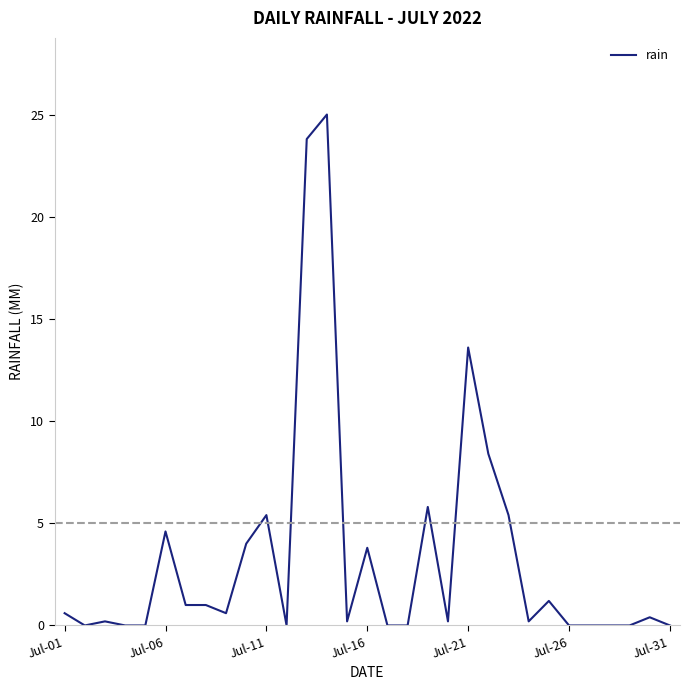

What is the difference between the maximum and minimum values?

25.0